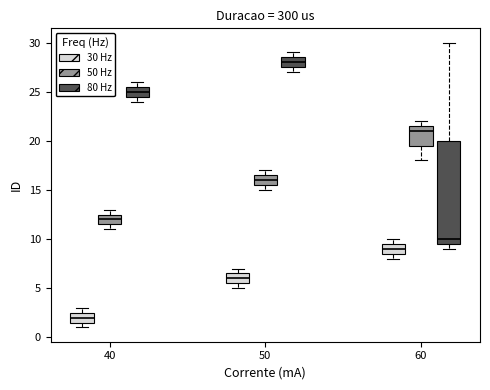

Where is the upper edge of the box for 40 (50 Hz) on the y-axis? The values are not printed on the chart, so give them approximately, as read against the axis.

12.5